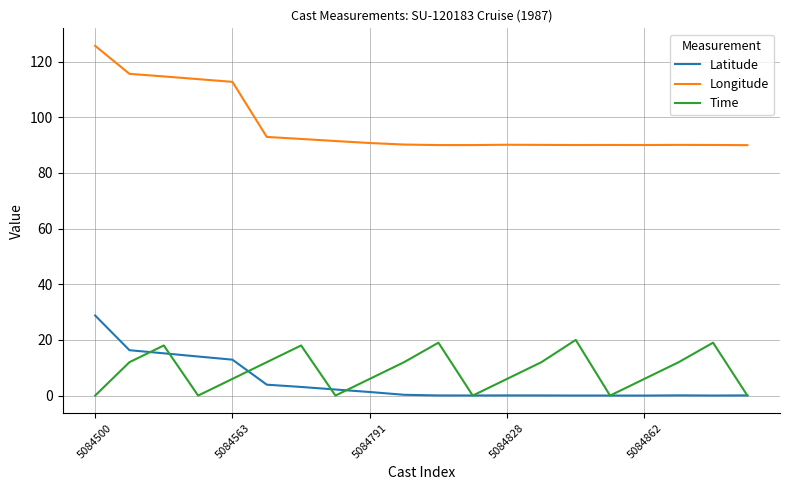

True or false: Latitude and Longitude cross at least once.

False